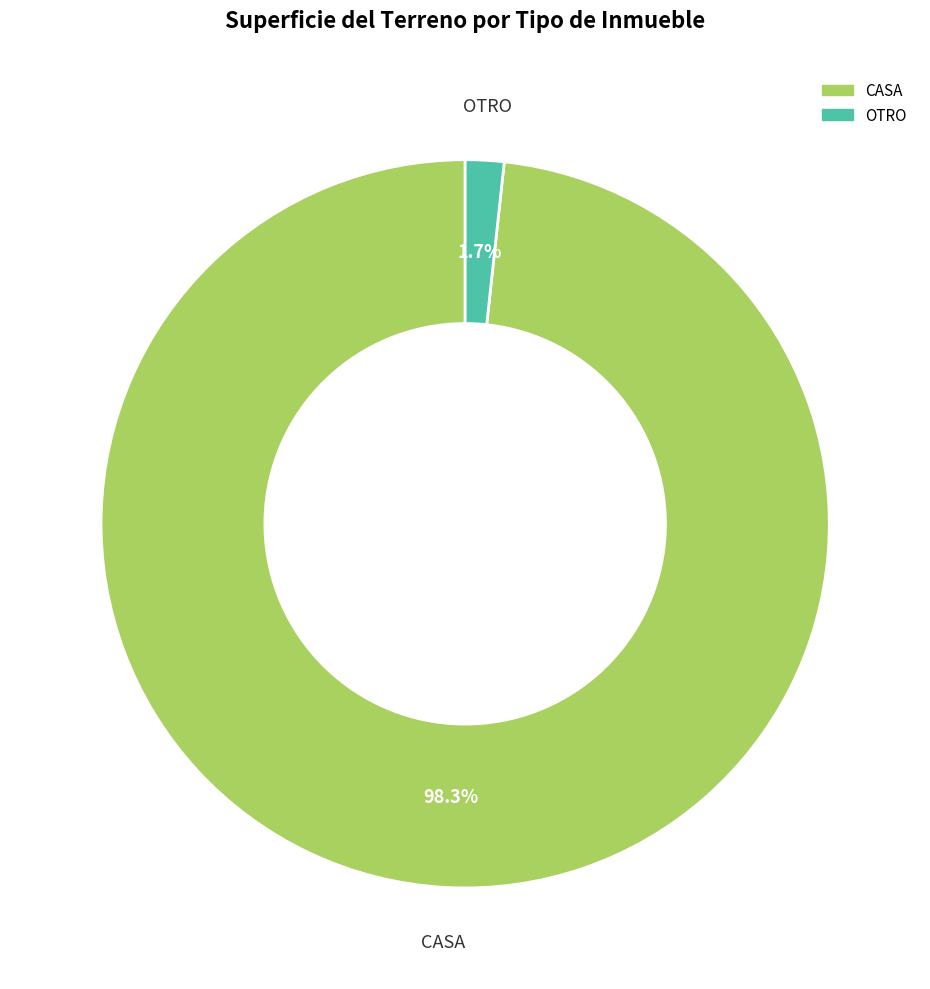

To the nearest percent, what percentage of the pie is CASA?

98%